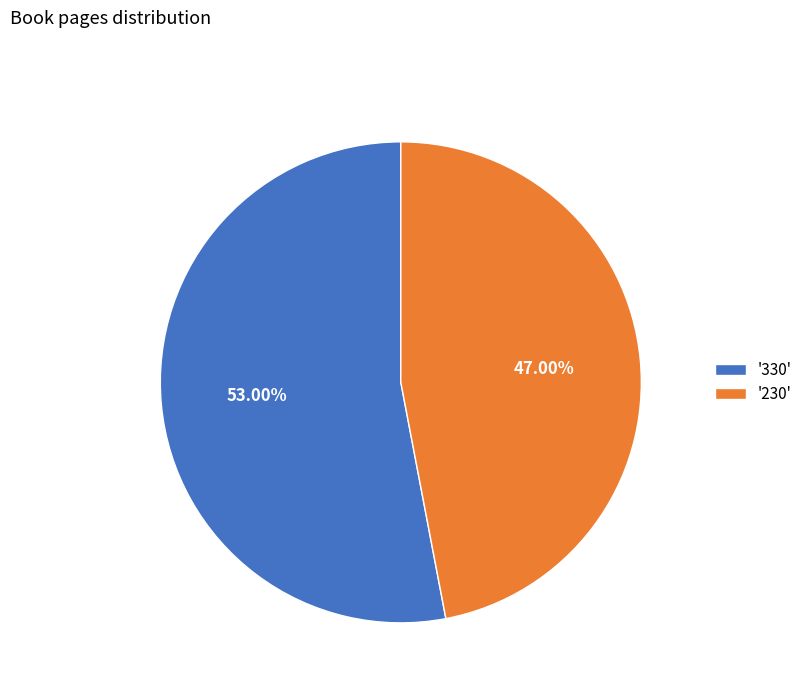

What is the smallest slice in the pie chart?

'230'